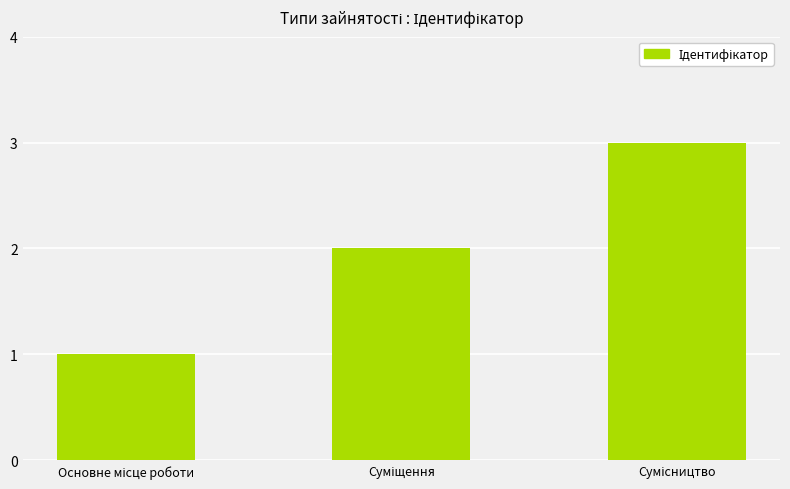

What is the sum of all values?

6